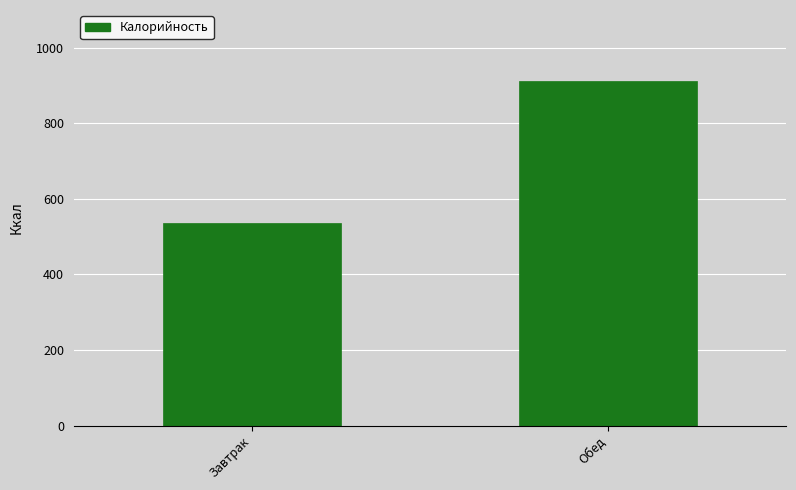

The value at Обед is 1419.6. True or false?

False